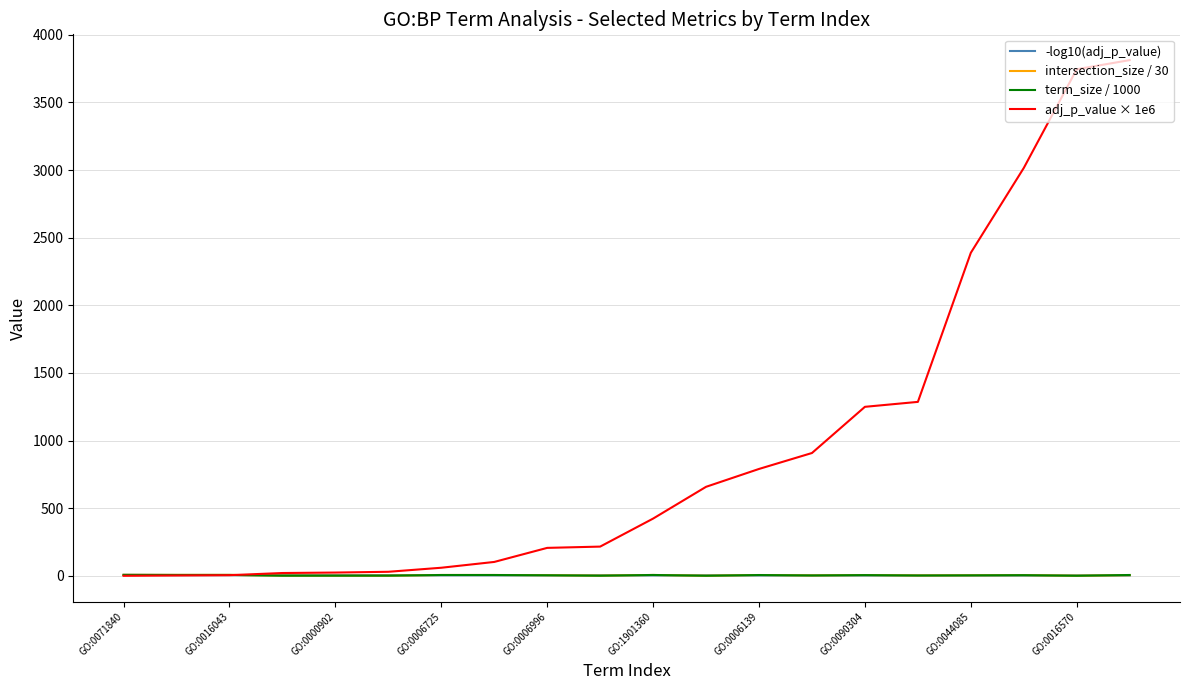

Which series has the largest range (max minus min)?

adj_p_value × 1e6